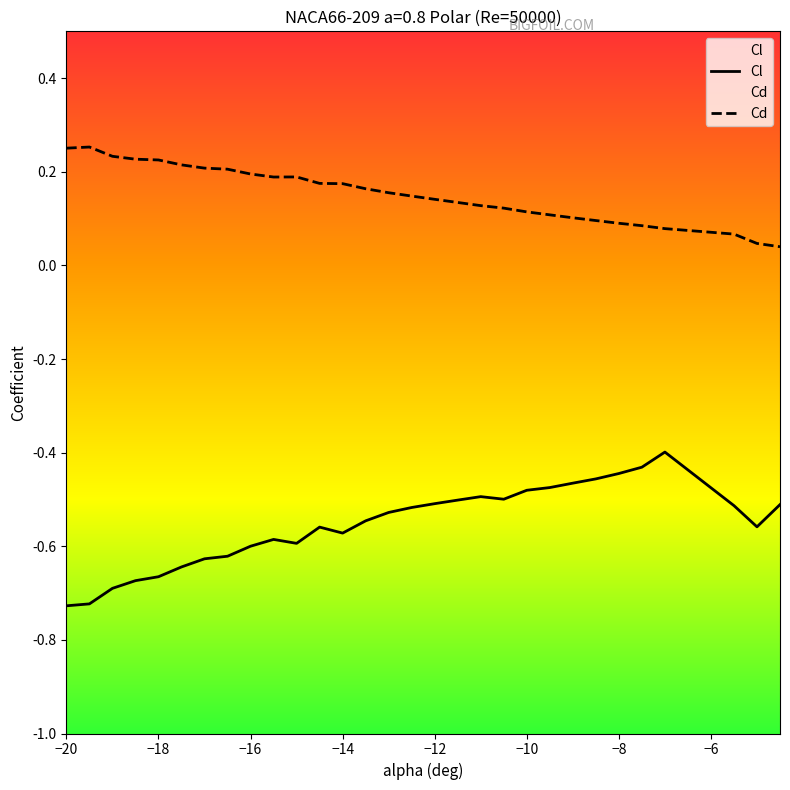

Which series has the largest total across all categories?

Cd